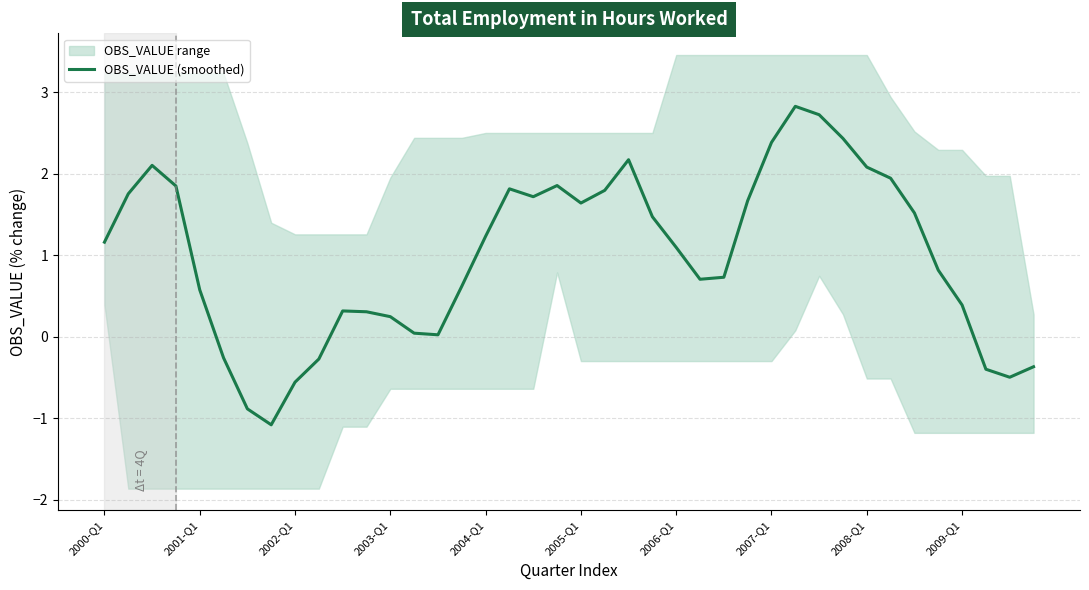

What is the sum of all values?

39.6